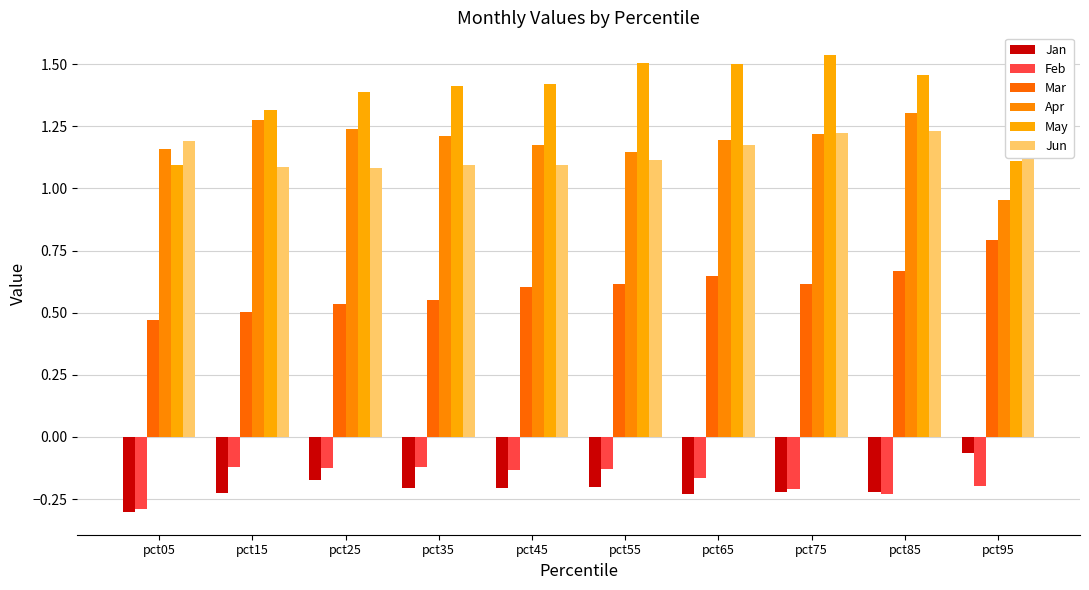

Which series has the largest total across all categories?

May